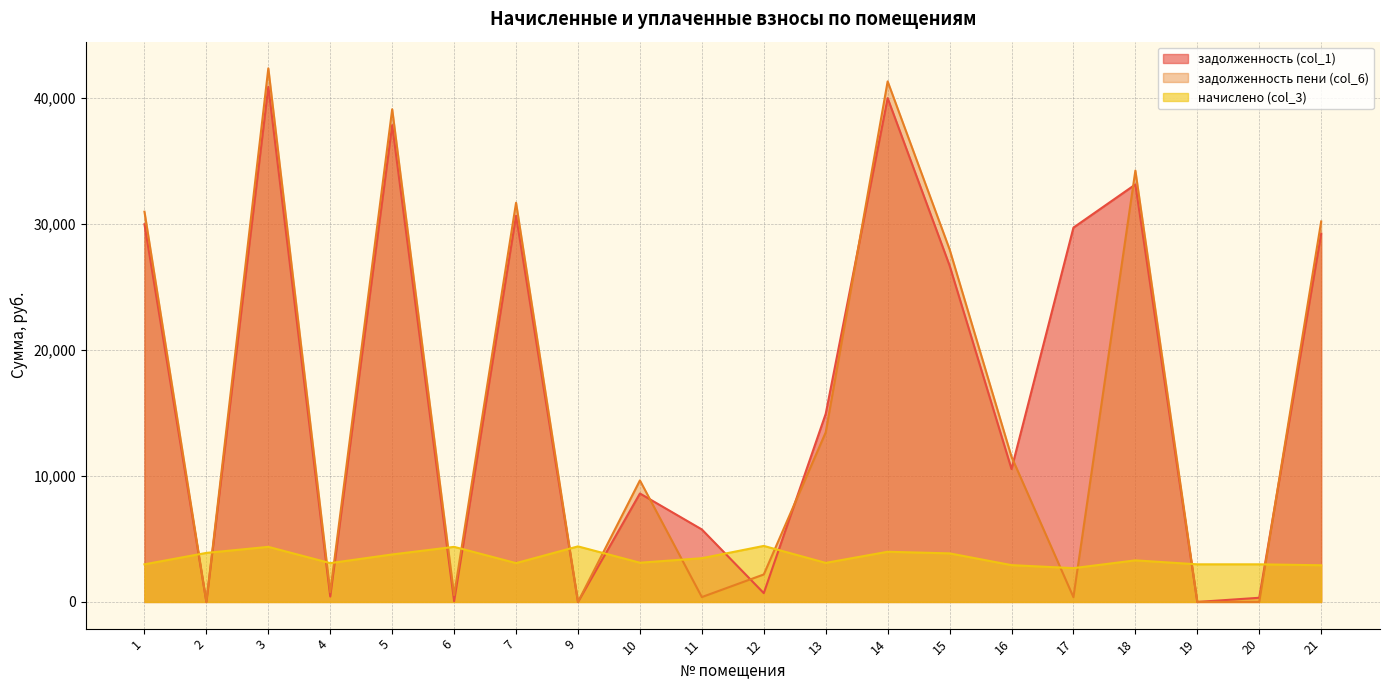

The начислено (col_3) series shows 4369.0 at 3. True or false?

True